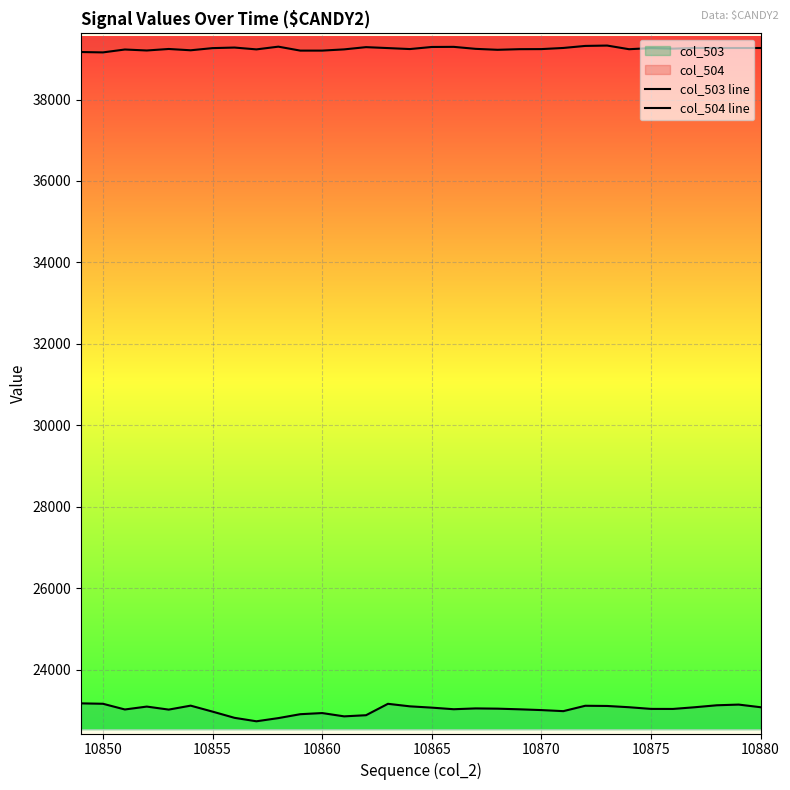

What is the maximum value for col_503 line?

23176